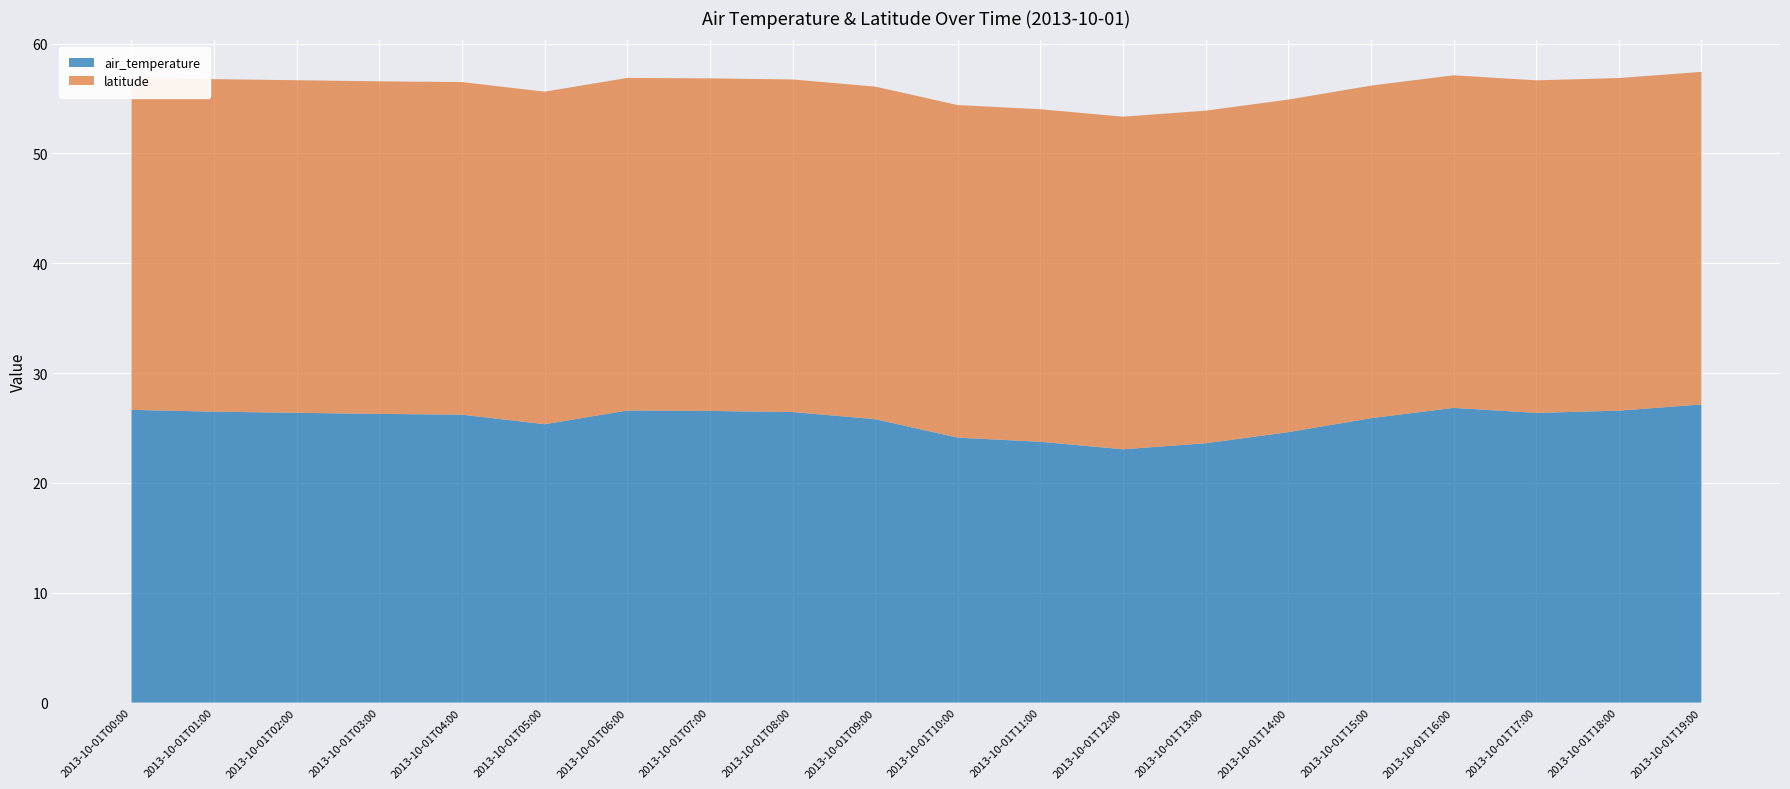

Reading left to right, extract all data points from this chart.

air_temperature: 2013-10-01T00:00=26.6	2013-10-01T01:00=26.5	2013-10-01T02:00=26.4	2013-10-01T03:00=26.3	2013-10-01T04:00=26.2	2013-10-01T05:00=25.3	2013-10-01T06:00=26.6	2013-10-01T07:00=26.6	2013-10-01T08:00=26.4	2013-10-01T09:00=25.8	2013-10-01T10:00=24.1	2013-10-01T11:00=23.7	2013-10-01T12:00=23.1	2013-10-01T13:00=23.6	2013-10-01T14:00=24.6	2013-10-01T15:00=25.9	2013-10-01T16:00=26.8	2013-10-01T17:00=26.4	2013-10-01T18:00=26.6	2013-10-01T19:00=27.1
latitude: 2013-10-01T00:00=30.3	2013-10-01T01:00=30.3	2013-10-01T02:00=30.3	2013-10-01T03:00=30.3	2013-10-01T04:00=30.3	2013-10-01T05:00=30.3	2013-10-01T06:00=30.3	2013-10-01T07:00=30.3	2013-10-01T08:00=30.3	2013-10-01T09:00=30.3	2013-10-01T10:00=30.3	2013-10-01T11:00=30.3	2013-10-01T12:00=30.3	2013-10-01T13:00=30.3	2013-10-01T14:00=30.3	2013-10-01T15:00=30.3	2013-10-01T16:00=30.3	2013-10-01T17:00=30.3	2013-10-01T18:00=30.3	2013-10-01T19:00=30.3